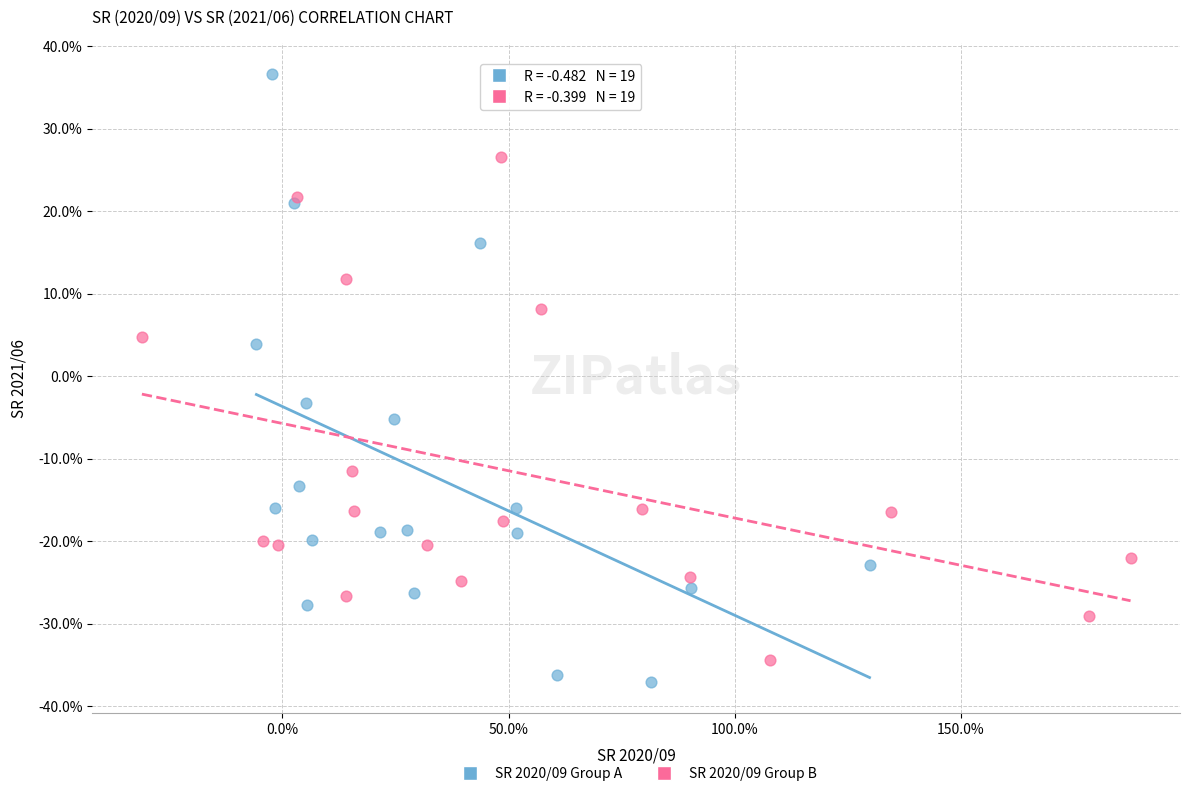

What are all the series names shown in the legend?

SR 2020/09 Group A, SR 2020/09 Group B